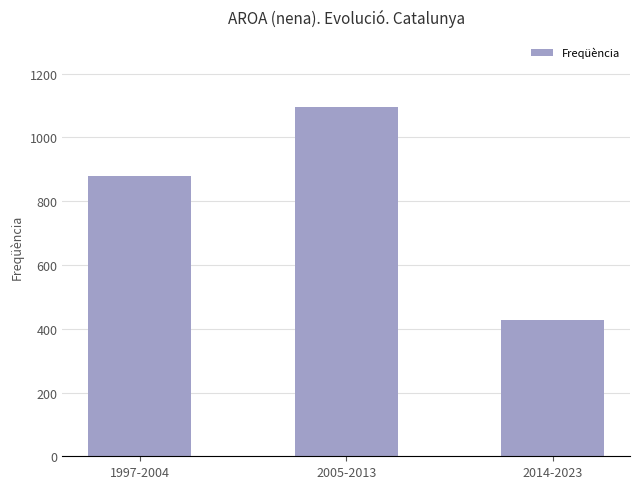

Reading right to left, extract all data points from this chart.

2014-2023=427	2005-2013=1096	1997-2004=880